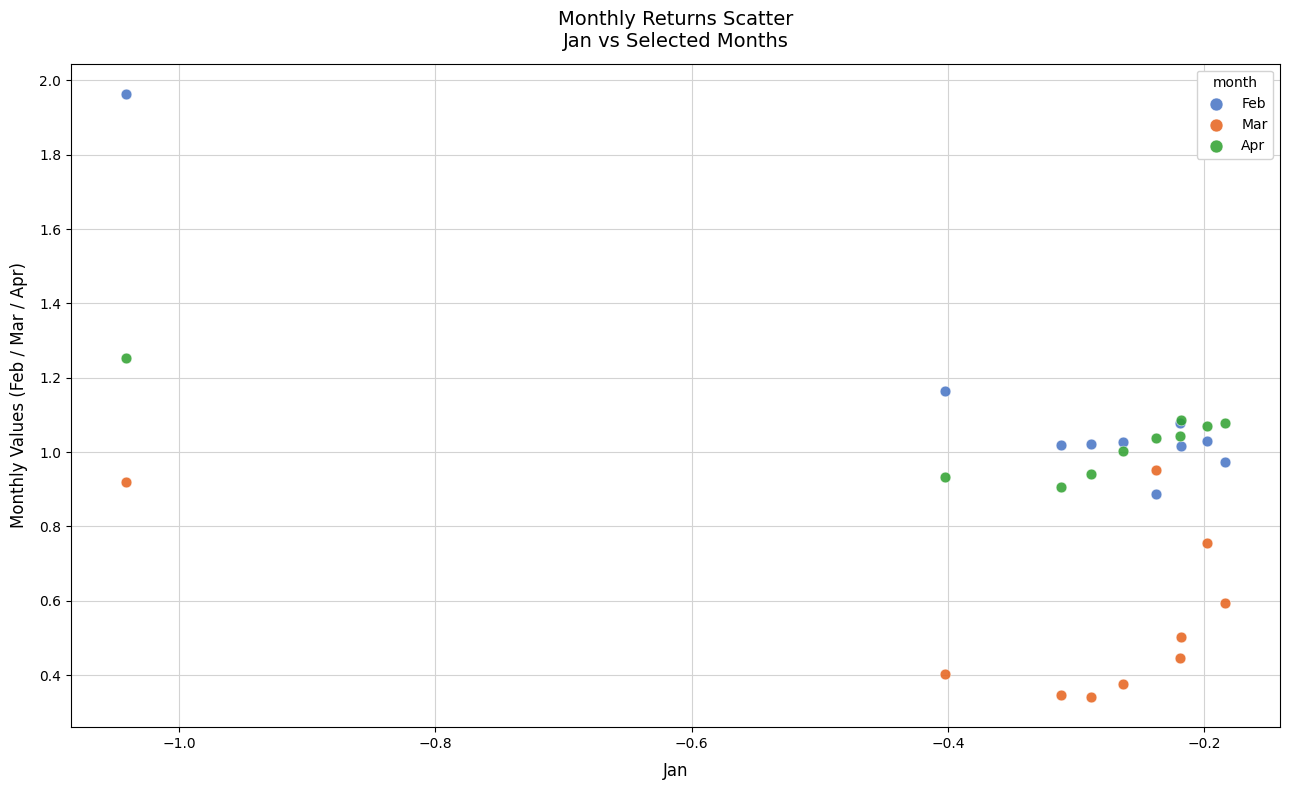

Which series has the largest Y range (max minus min)?

Feb